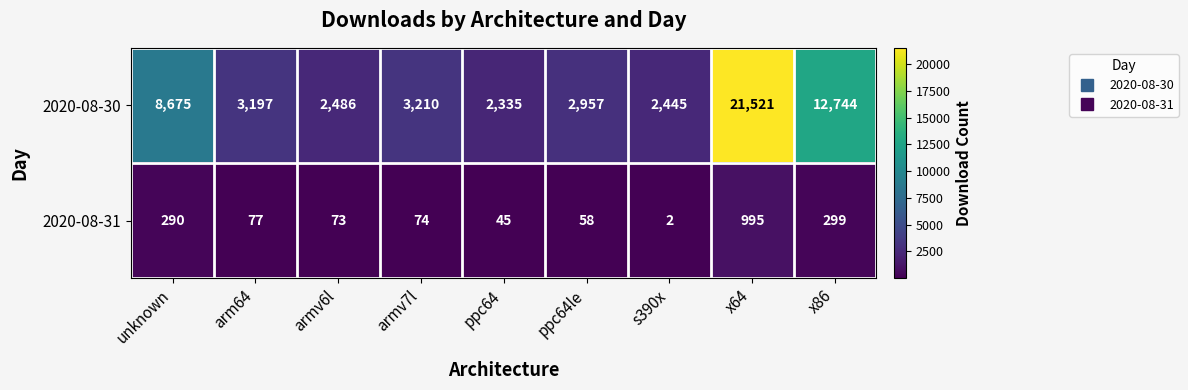

The value of 2020-08-31 at unknown is 290. True or false?

True